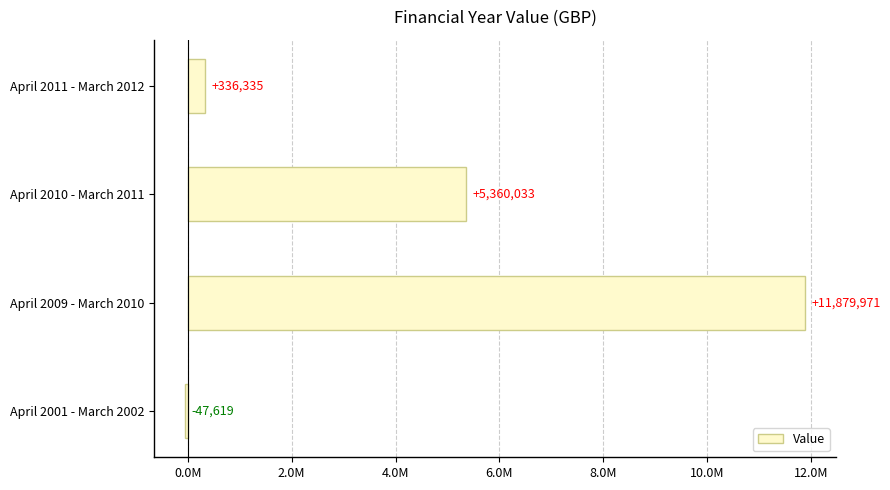

Are the bars horizontal?

Yes